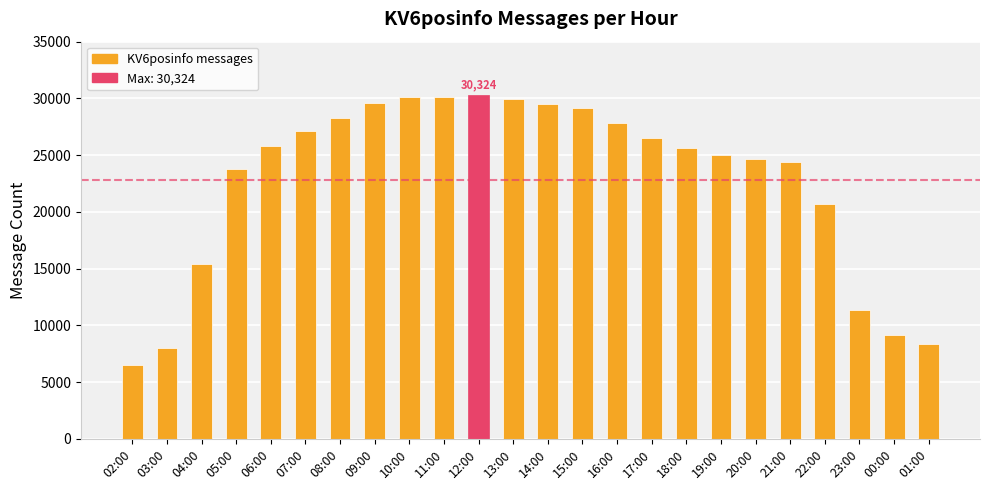

Approximately how many times larger is the value at 17:00 compared to 12:00?

0.9